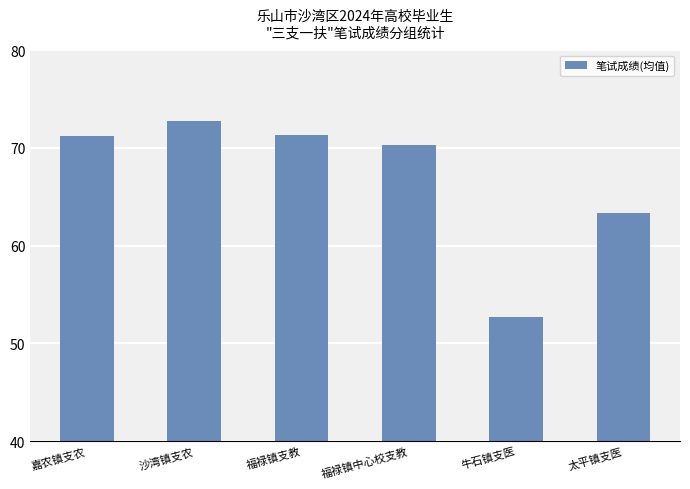

Between 牛石镇支医 and 福禄镇中心校支教, which is larger?

福禄镇中心校支教